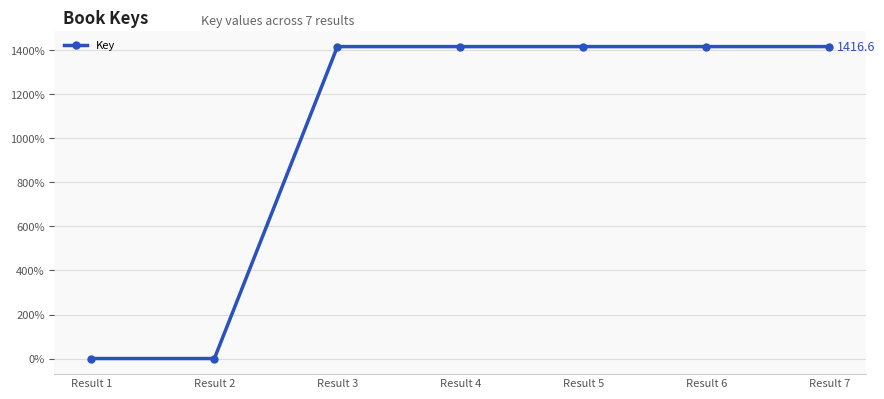

What is the difference between the second highest and minimum values?

1416.6